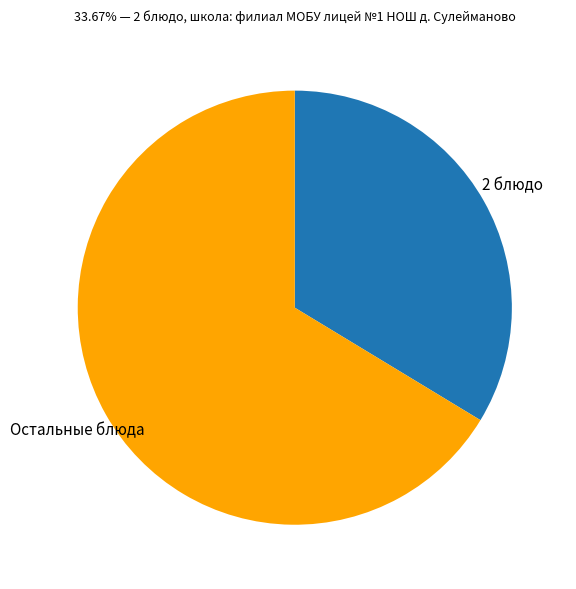

Is there a majority slice in this chart?

Yes